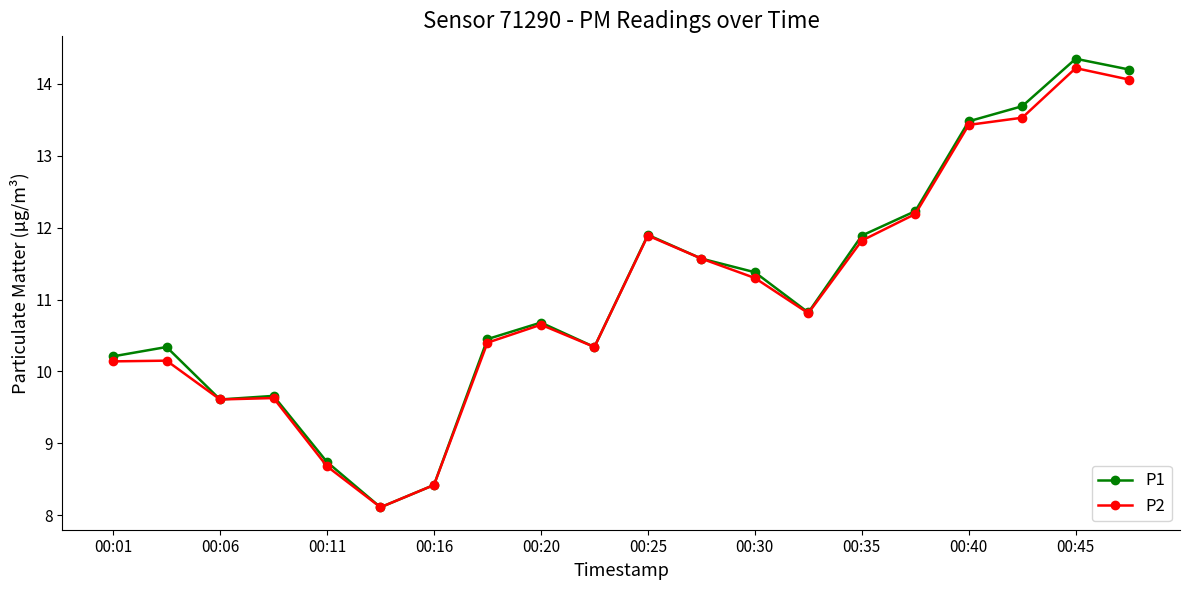

What is the highest value of the P2 series?

14.2